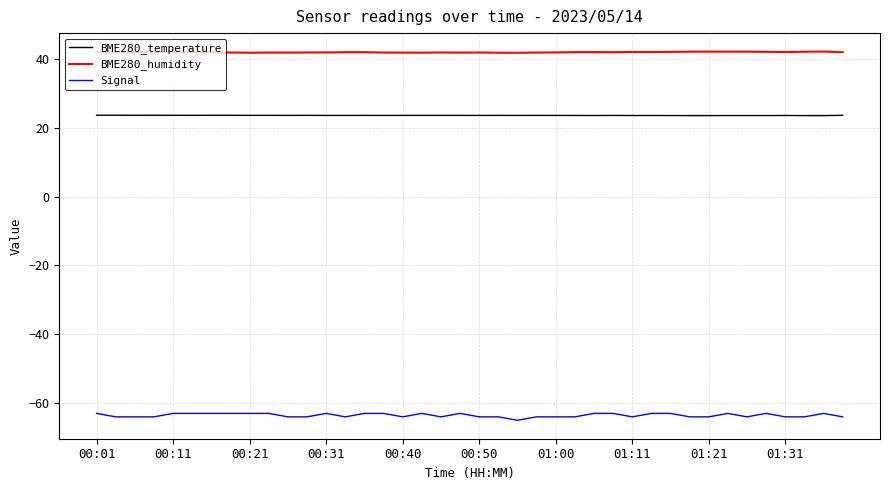

True or false: BME280_temperature and Signal intersect in this chart.

False